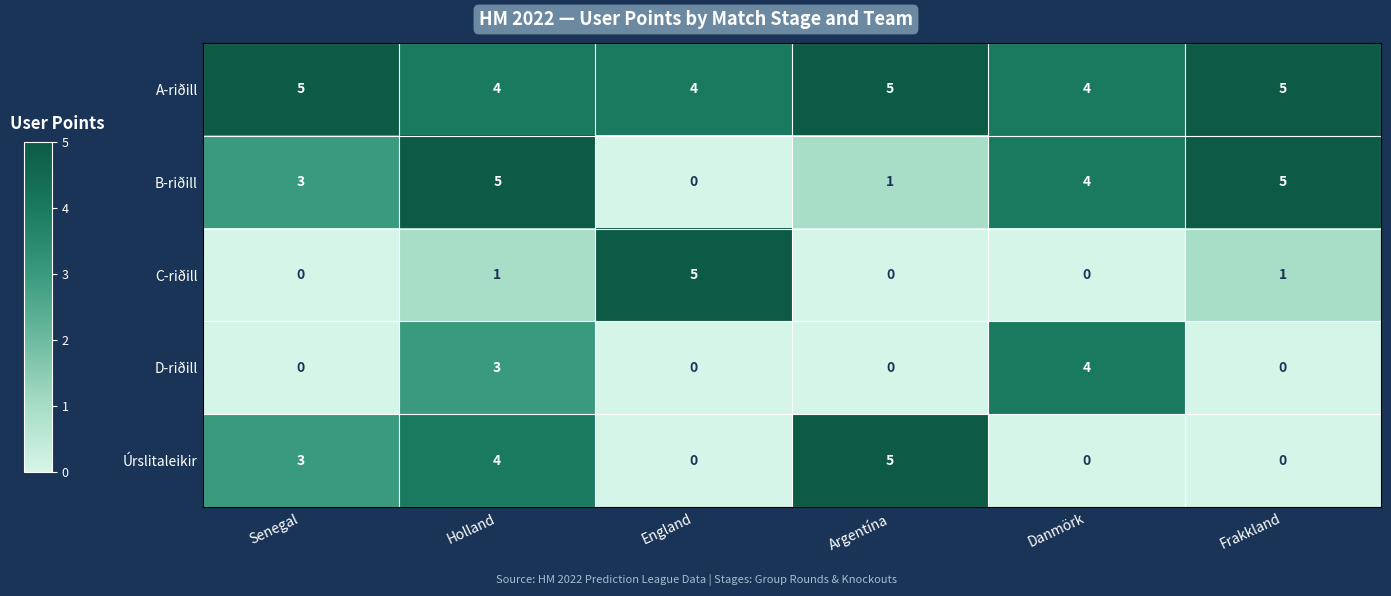

Which series changed the most between England and Frakkland?

B-riðill